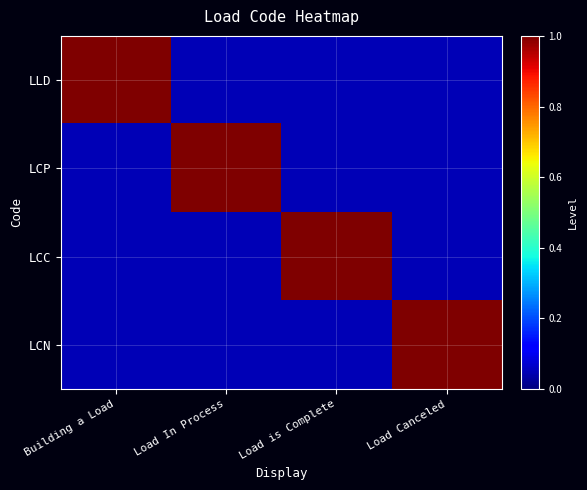

Reading left to right, list all the values displayed in this chart.

LLD: Building a Load=1.0	Load In Process=0.1	Load is Complete=0.1	Load Canceled=0.1
LCP: Building a Load=0.1	Load In Process=1.0	Load is Complete=0.1	Load Canceled=0.1
LCC: Building a Load=0.1	Load In Process=0.1	Load is Complete=1.0	Load Canceled=0.1
LCN: Building a Load=0.1	Load In Process=0.1	Load is Complete=0.1	Load Canceled=1.0